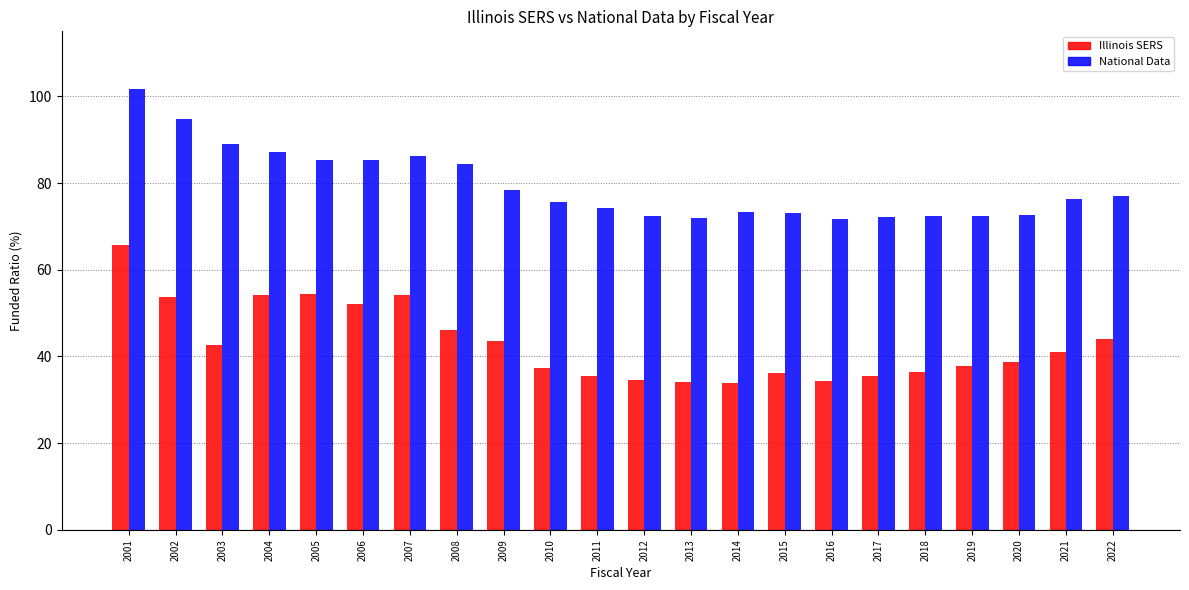

What is the difference between the highest and lowest values at 2018?

35.9